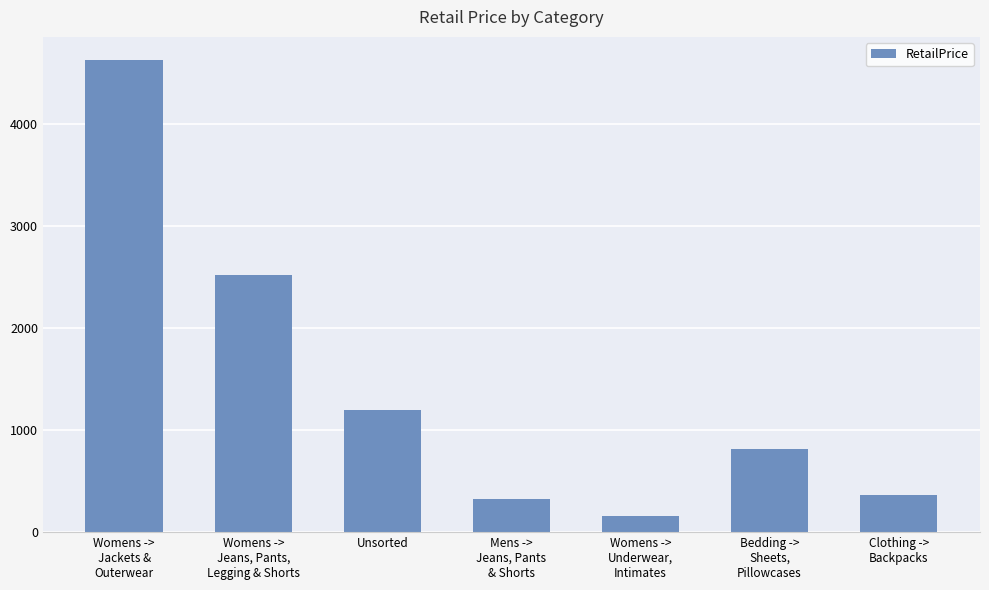

Rank the categories by value from lowest to highest.

Womens ->
Underwear,
Intimates, Mens ->
Jeans, Pants
& Shorts, Clothing ->
Backpacks, Bedding ->
Sheets,
Pillowcases, Unsorted, Womens ->
Jeans, Pants,
Legging & Shorts, Womens ->
Jackets &
Outerwear